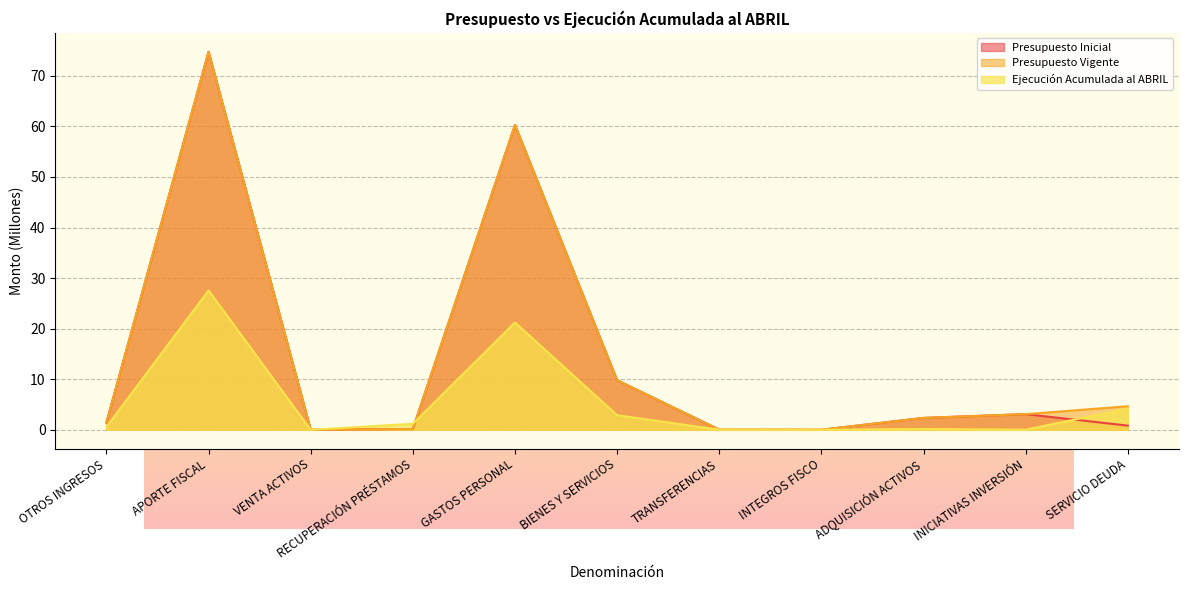

True or false: Presupuesto Vigente and Presupuesto Inicial cross at least once.

False